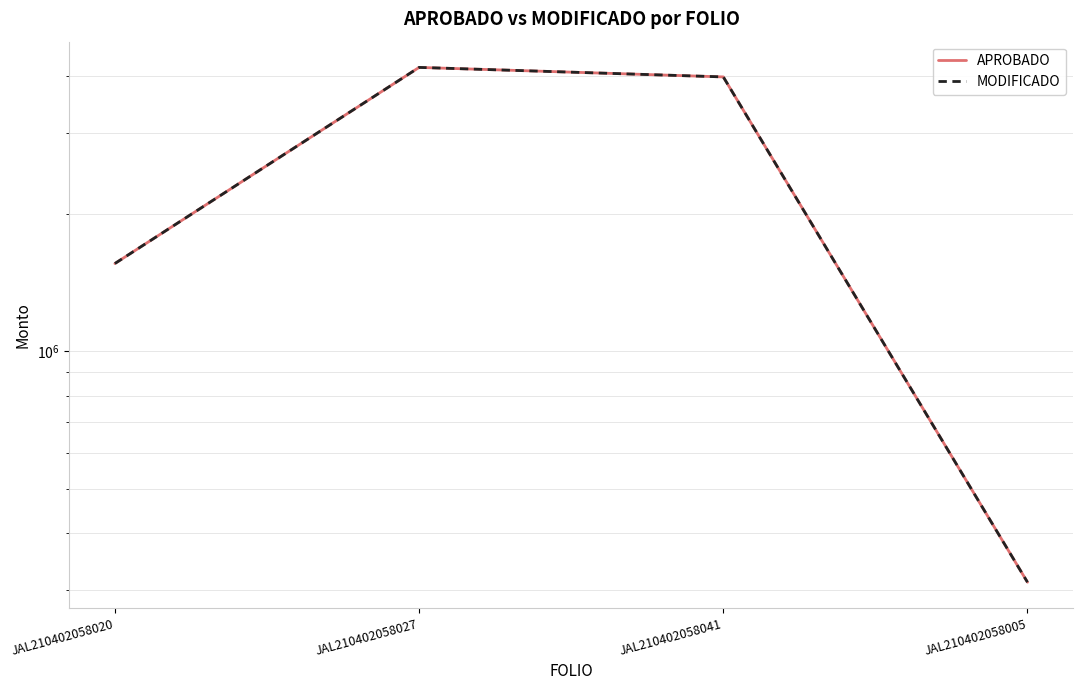

Read the MODIFICADO value at JAL210402058041.

3982878.7